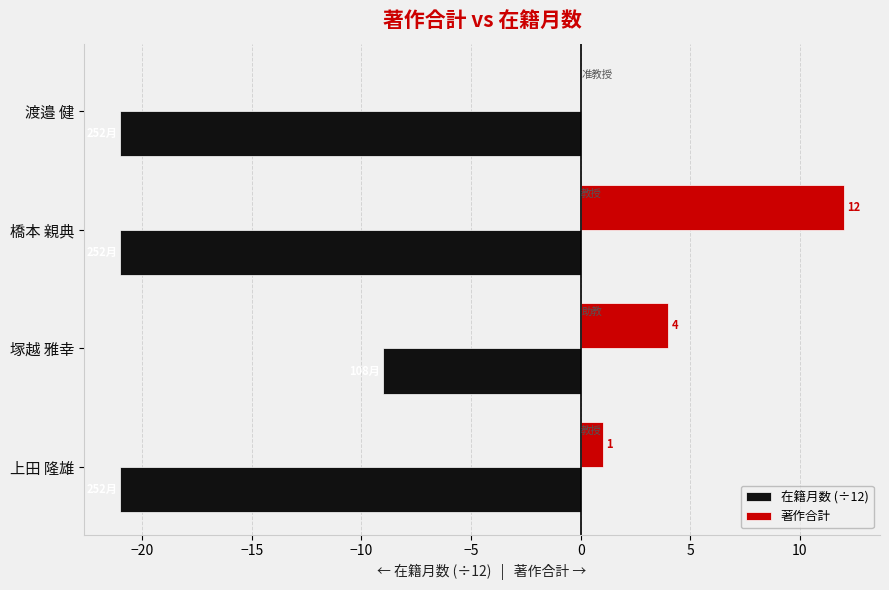

Is the value of 在籍月数 (÷12) at 渡邉 健 greater than the value of 著作合計 at 渡邉 健?

No